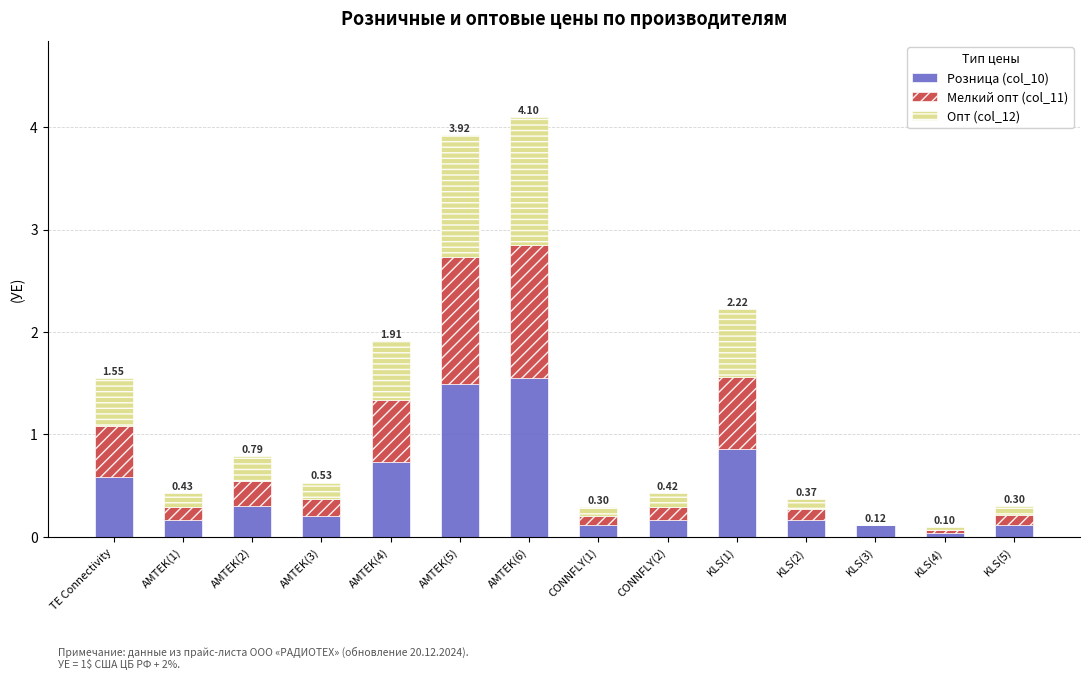

What is the sum of all Розница (col_10) values?

6.6